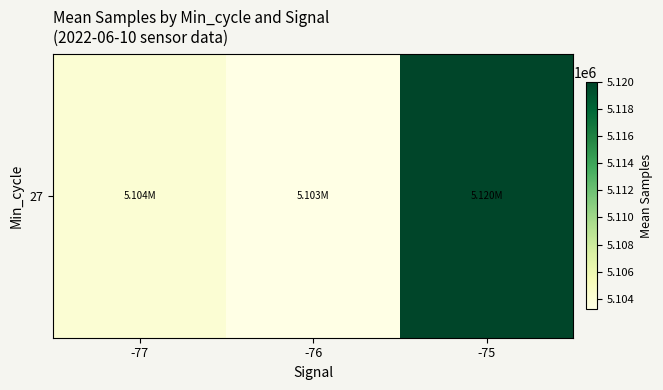

The chart shows a value of 5104108.0 at -77. True or false?

True